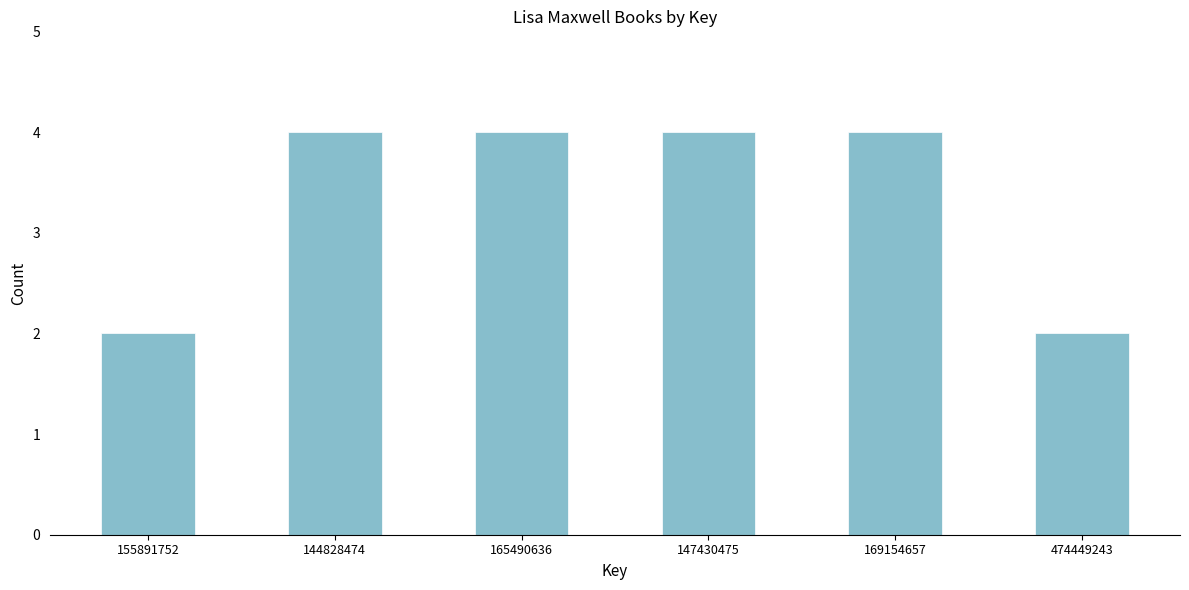

Reading left to right, list all the values displayed in this chart.

155891752=2	144828474=4	165490636=4	147430475=4	169154657=4	474449243=2